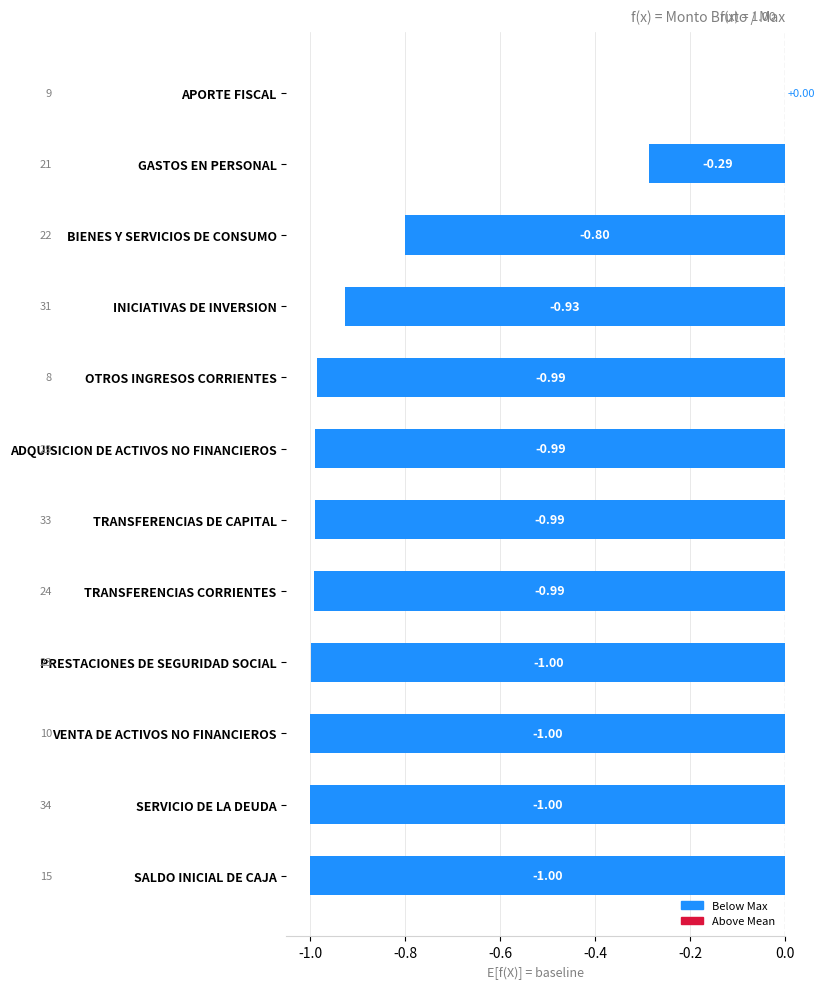

What is the sum of the values at SALDO INICIAL DE CAJA and OTROS INGRESOS CORRIENTES?

-2.0